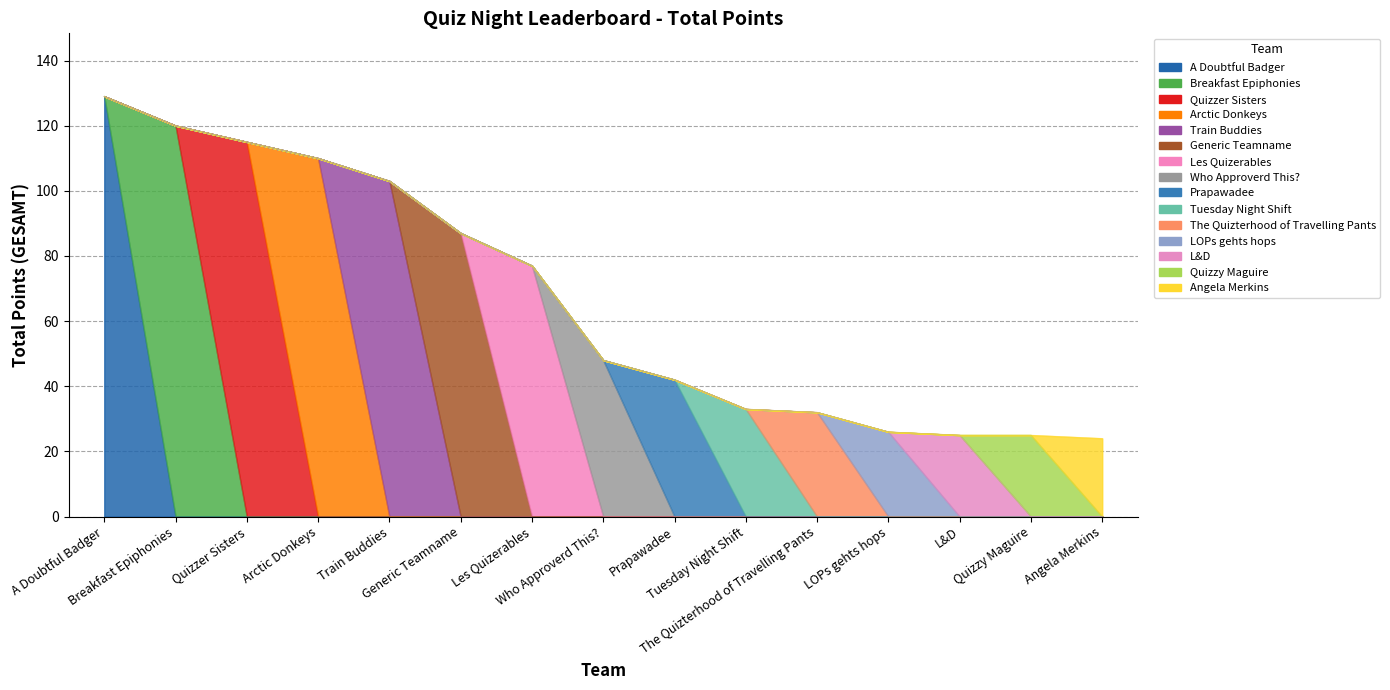

What is the label of the 6th point from the left?

Generic Teamname